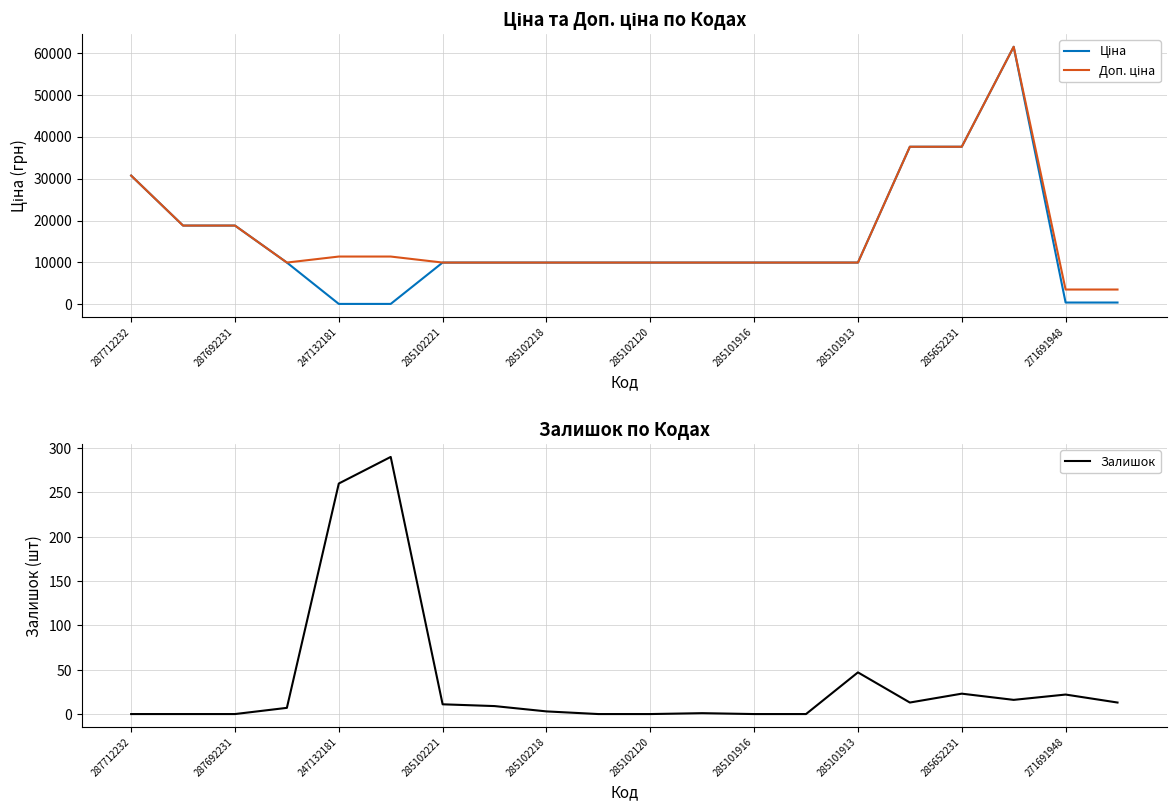

Which series has the widest spread of values?

Ціна